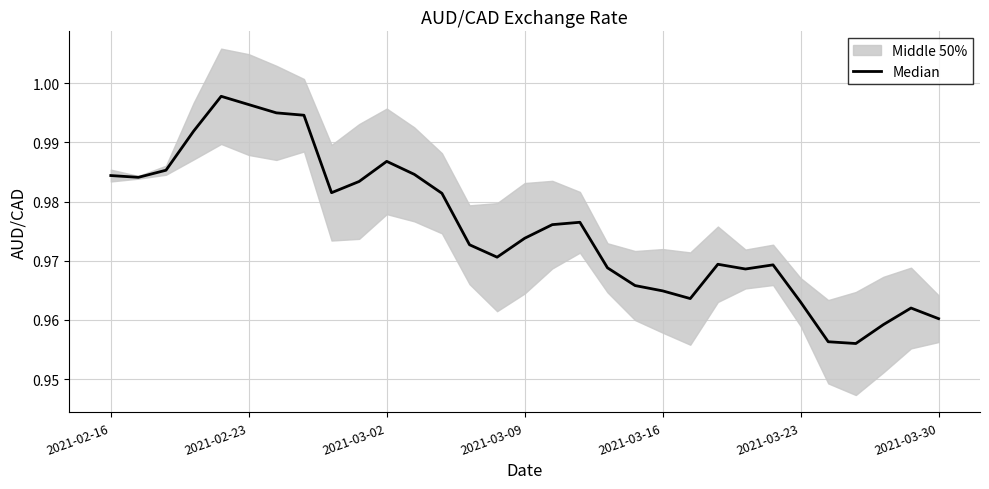

What is the sum of all values?

30.2